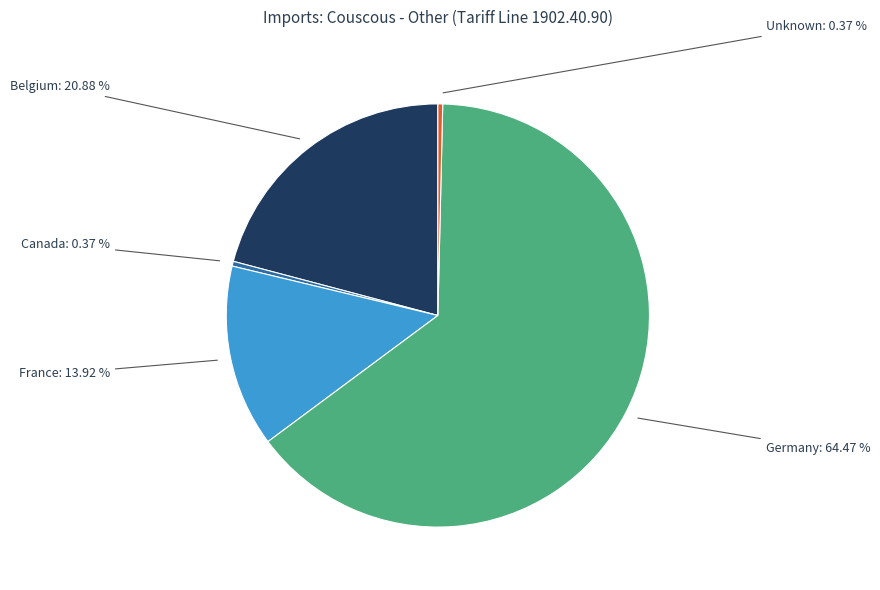

Which slice is the largest?

Germany